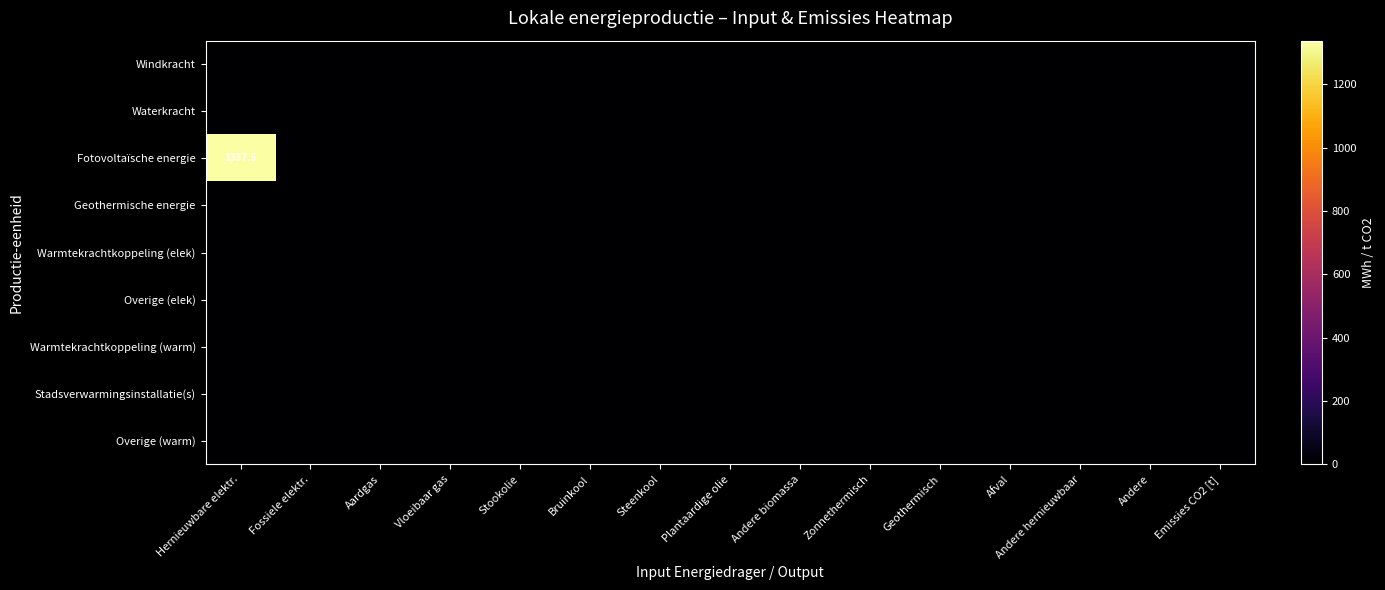

Which series has the widest spread of values?

Fotovoltaïsche energie